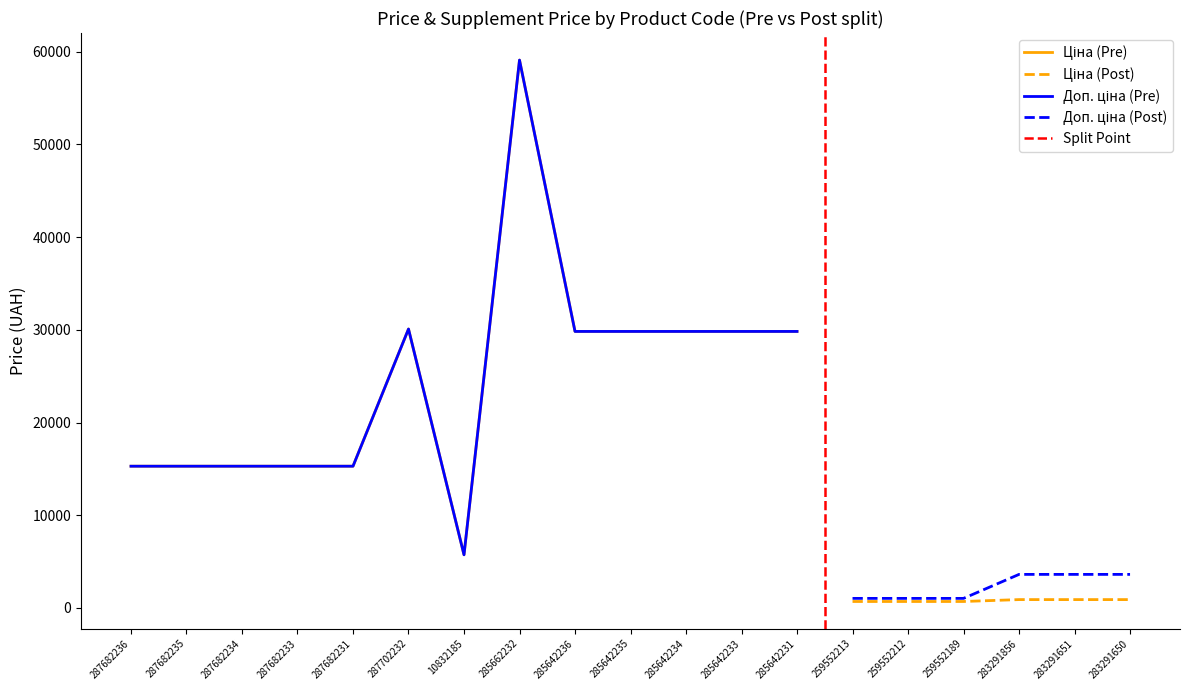

Which label corresponds to the largest value in the chart?

285662232